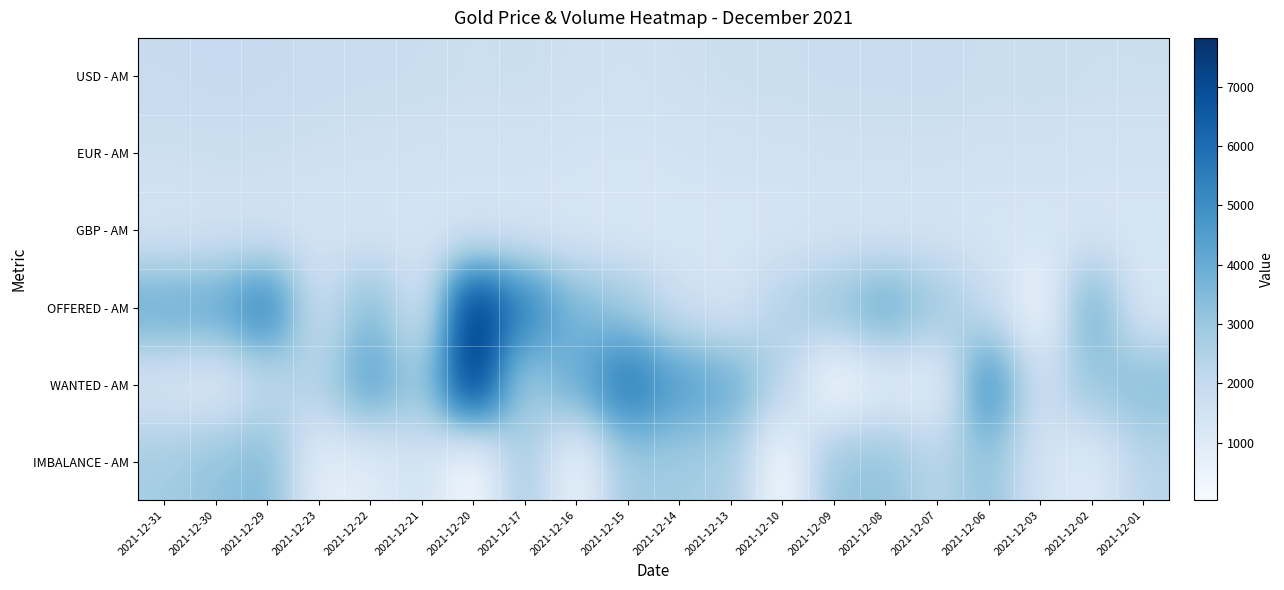

Reading right to left, what are all the values shown in this chart?

USD - AM: 2021-12-01=1745.0	2021-12-02=1739.0	2021-12-03=1807.0	2021-12-06=1780.0	2021-12-07=1863.0	2021-12-08=1844.0	2021-12-09=1844.0	2021-12-10=1786.0	2021-12-13=1763.0	2021-12-14=1687.0	2021-12-15=1608.0	2021-12-16=1660.0	2021-12-17=1769.0	2021-12-20=1723.0	2021-12-21=1810.0	2021-12-22=1830.0	2021-12-23=1881.0	2021-12-29=1965.0	2021-12-30=1978.0	2021-12-31=1928.0
EUR - AM: 2021-12-01=1540.8	2021-12-02=1536.2	2021-12-03=1600.5	2021-12-06=1575.9	2021-12-07=1653.1	2021-12-08=1634.0	2021-12-09=1629.0	2021-12-10=1583.3	2021-12-13=1565.0	2021-12-14=1492.9	2021-12-15=1426.8	2021-12-16=1467.1	2021-12-17=1560.7	2021-12-20=1530.9	2021-12-21=1602.5	2021-12-22=1622.3	2021-12-23=1661.7	2021-12-29=1742.0	2021-12-30=1749.7	2021-12-31=1702.4
GBP - AM: 2021-12-01=1310.1	2021-12-02=1306.5	2021-12-03=1361.2	2021-12-06=1342.9	2021-12-07=1404.5	2021-12-08=1392.8	2021-12-09=1396.4	2021-12-10=1353.0	2021-12-13=1331.1	2021-12-14=1276.1	2021-12-15=1212.7	2021-12-16=1248.1	2021-12-17=1327.1	2021-12-20=1307.8	2021-12-21=1367.1	2021-12-22=1377.5	2021-12-23=1404.3	2021-12-29=1464.8	2021-12-30=1469.5	2021-12-31=1427.6
OFFERED - AM: 2021-12-01=1200.0	2021-12-02=4010.0	2021-12-03=254.0	2021-12-06=1947.0	2021-12-07=3024.0	2021-12-08=4096.0	2021-12-09=3165.0	2021-12-10=2454.0	2021-12-13=1361.0	2021-12-14=1752.0	2021-12-15=2944.0	2021-12-16=3648.0	2021-12-17=5575.0	2021-12-20=7794.0	2021-12-21=1465.0	2021-12-22=3496.0	2021-12-23=1749.0	2021-12-29=5542.0	2021-12-30=4192.0	2021-12-31=4107.0
WANTED - AM: 2021-12-01=3465.0	2021-12-02=3053.0	2021-12-03=1682.0	2021-12-06=5125.0	2021-12-07=700.0	2021-12-08=900.0	2021-12-09=49.0	2021-12-10=2361.0	2021-12-13=4043.0	2021-12-14=4550.0	2021-12-15=5850.0	2021-12-16=4045.0	2021-12-17=2750.0	2021-12-20=7825.0	2021-12-21=2942.0	2021-12-22=4400.0	2021-12-23=2525.0	2021-12-29=2000.0	2021-12-30=1000.0	2021-12-31=1307.0
IMBALANCE - AM: 2021-12-01=2265.0	2021-12-02=957.0	2021-12-03=1428.0	2021-12-06=3178.0	2021-12-07=2324.0	2021-12-08=3196.0	2021-12-09=3116.0	2021-12-10=93.0	2021-12-13=2682.0	2021-12-14=2798.0	2021-12-15=2906.0	2021-12-16=397.0	2021-12-17=2825.0	2021-12-20=31.0	2021-12-21=1477.0	2021-12-22=904.0	2021-12-23=776.0	2021-12-29=3542.0	2021-12-30=3192.0	2021-12-31=2800.0